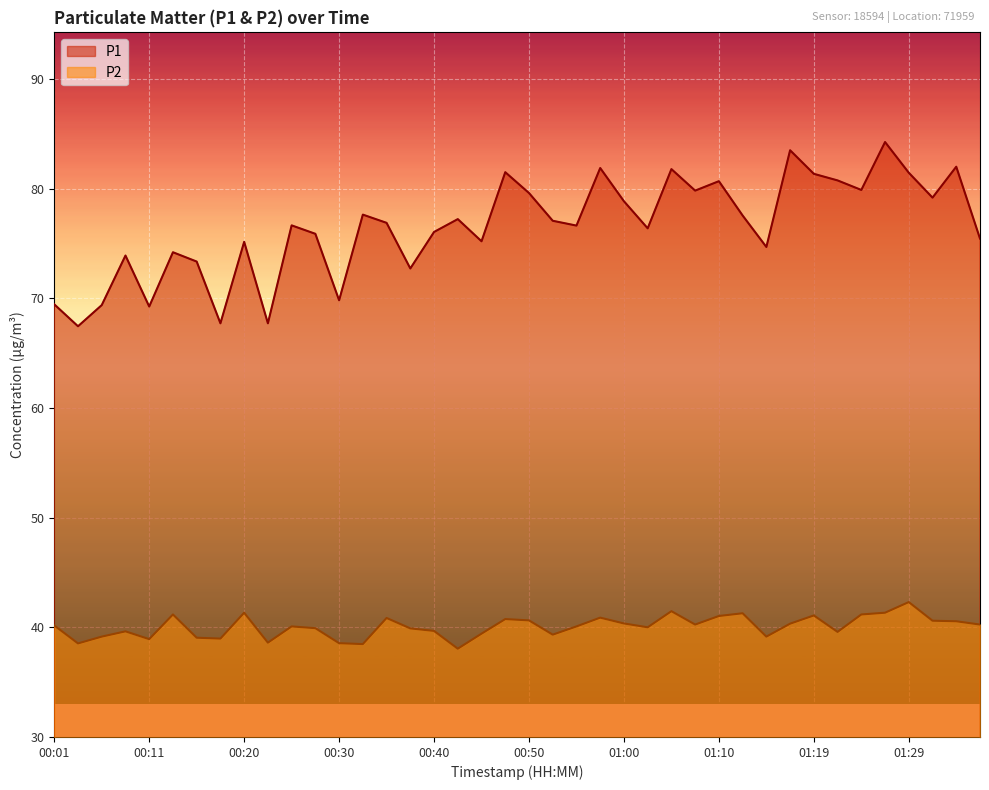

True or false: P1 has more than 1 points higher than both neighbors.

True